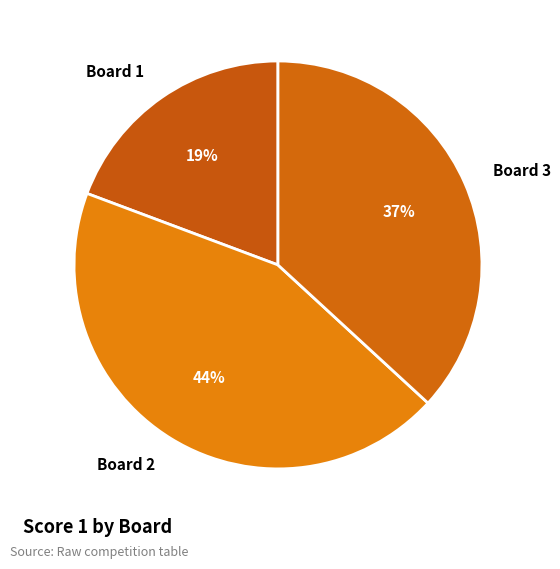

The Board 1 slice represents 19% of the pie. True or false?

True